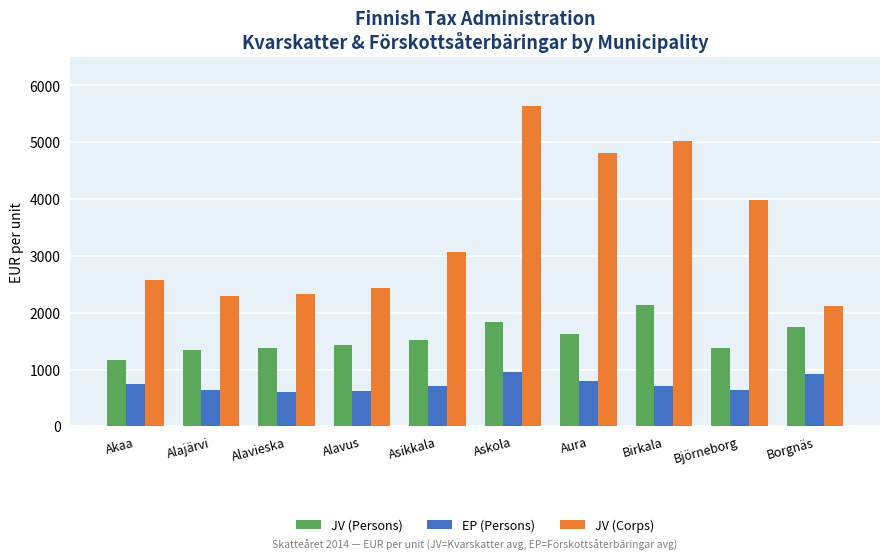

The value of EP (Persons) at Borgnäs is 927.5. True or false?

True